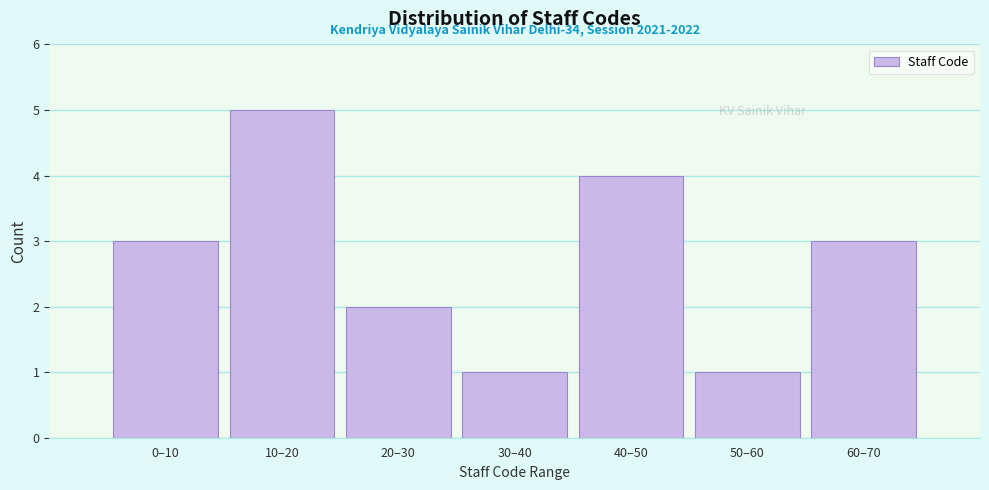

Reading right to left, transcribe all the data shown in this chart.

3	1	4	1	2	5	3